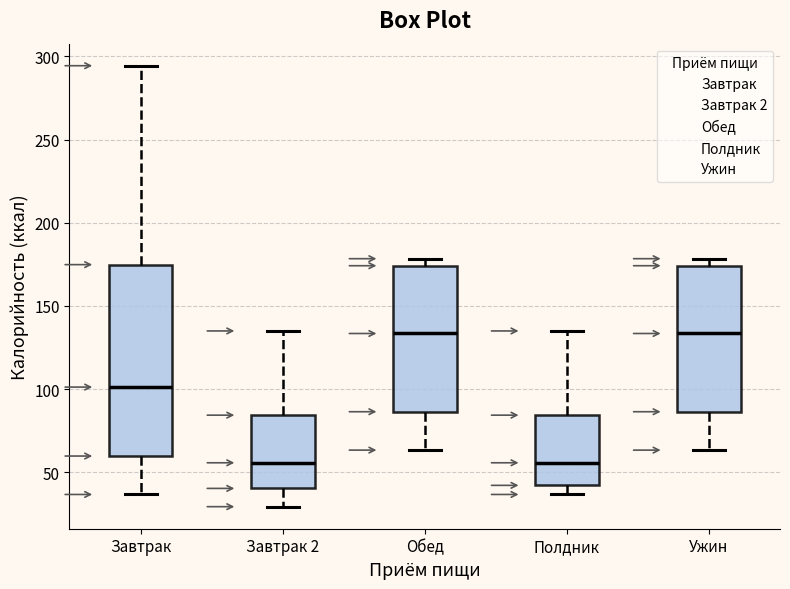

Reading left to right, transcribe this box plot: for each box, give where its median line is, the range the box spans, and where its two whiskers end, as read against the y-axis. The values are not printed on the chart, so give them approximately, as read against the axis.

Завтрак: median 100, box 60 to 175, whiskers 35 to 295
Завтрак 2: median 55, box 40 to 85, whiskers 30 to 135
Обед: median 135, box 85 to 175, whiskers 65 to 180
Полдник: median 55, box 40 to 85, whiskers 35 to 135
Ужин: median 135, box 85 to 175, whiskers 65 to 180